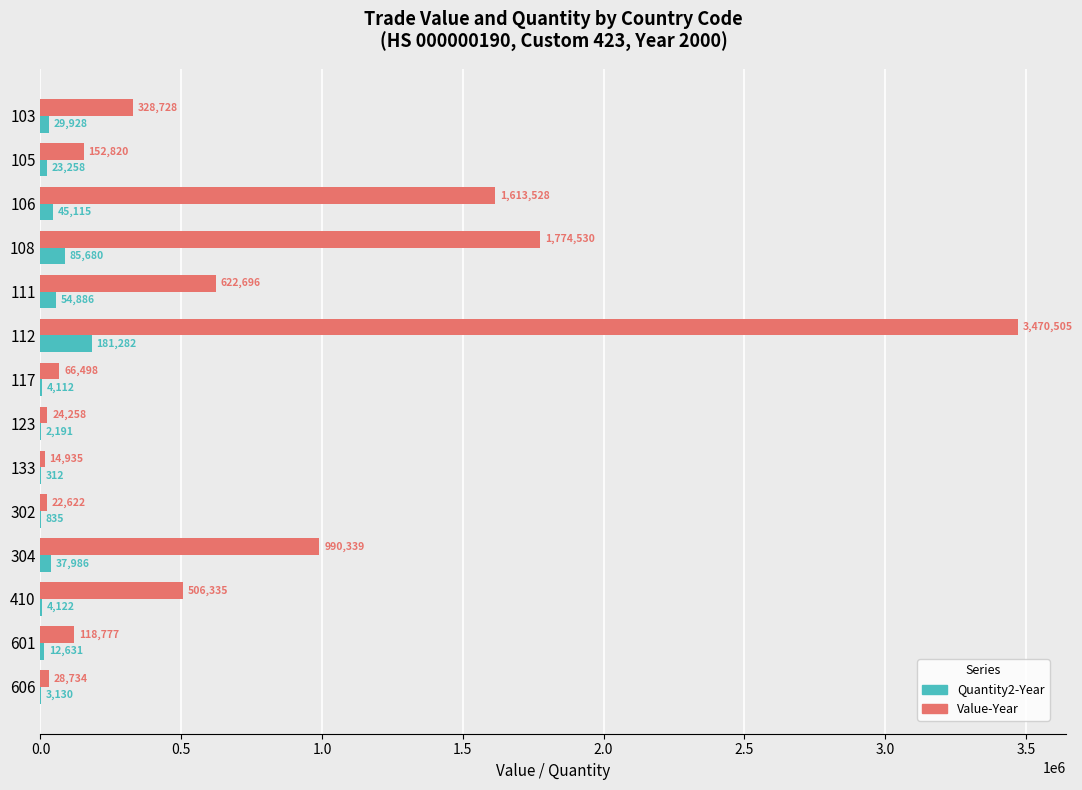

What is the sum of all Value-Year values?

9735305